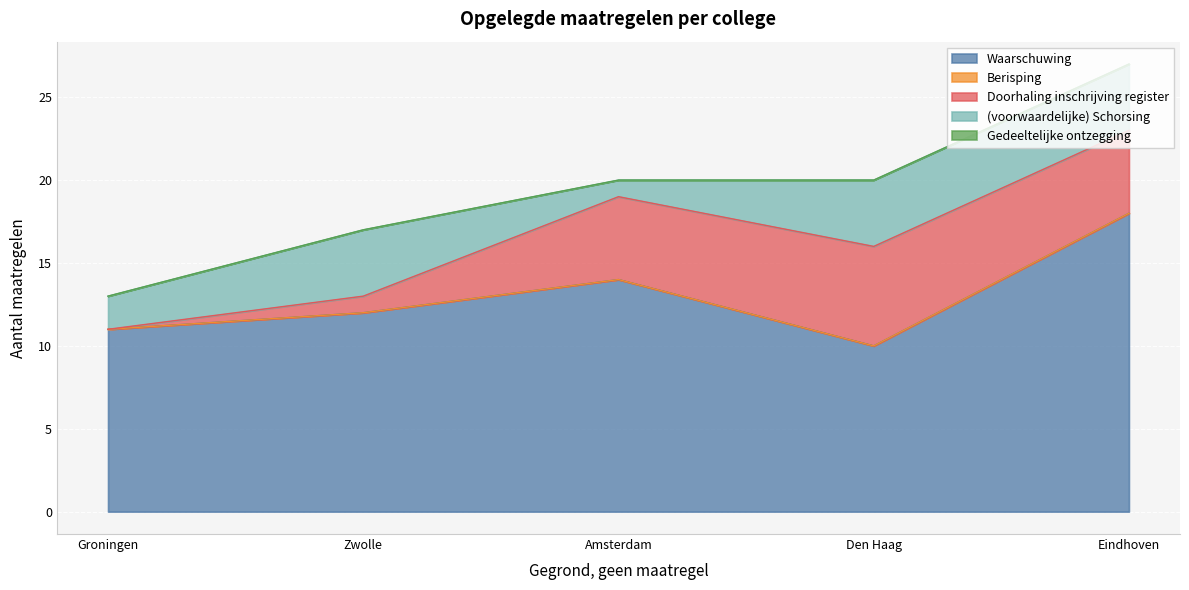

Rank the series at Eindhoven from lowest to highest value.

Berisping, Gedeeltelijke ontzegging, (voorwaardelijke) Schorsing, Doorhaling inschrijving register, Waarschuwing